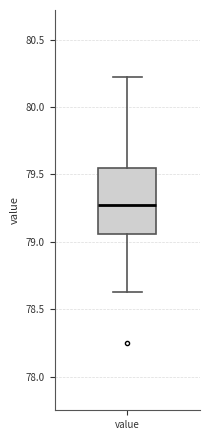

Where does the upper whisker of the box for value end on the y-axis? The values are not printed on the chart, so give them approximately, as read against the axis.

80.20